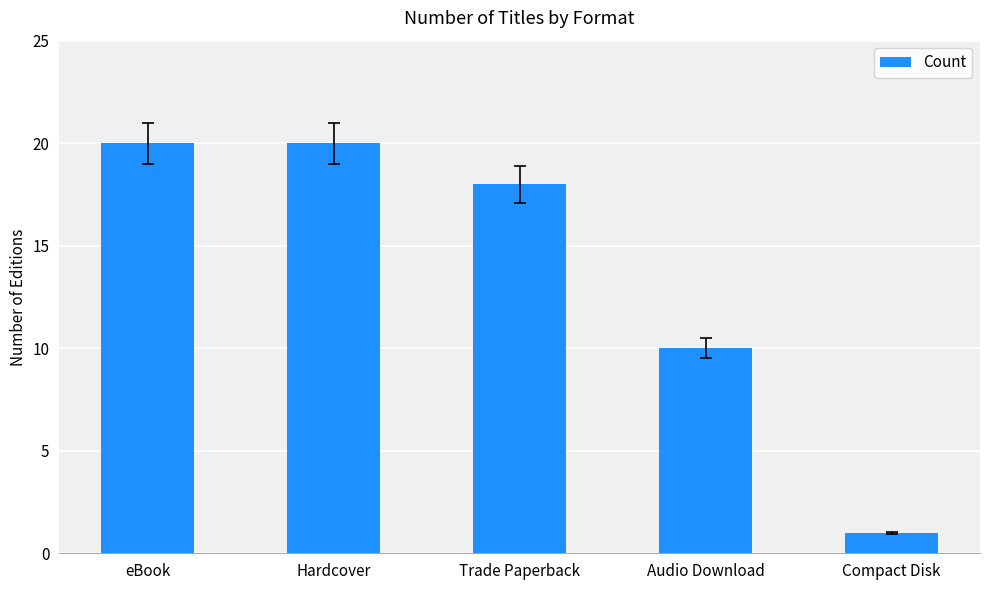

What is the value of the 2nd bar from the left?

20